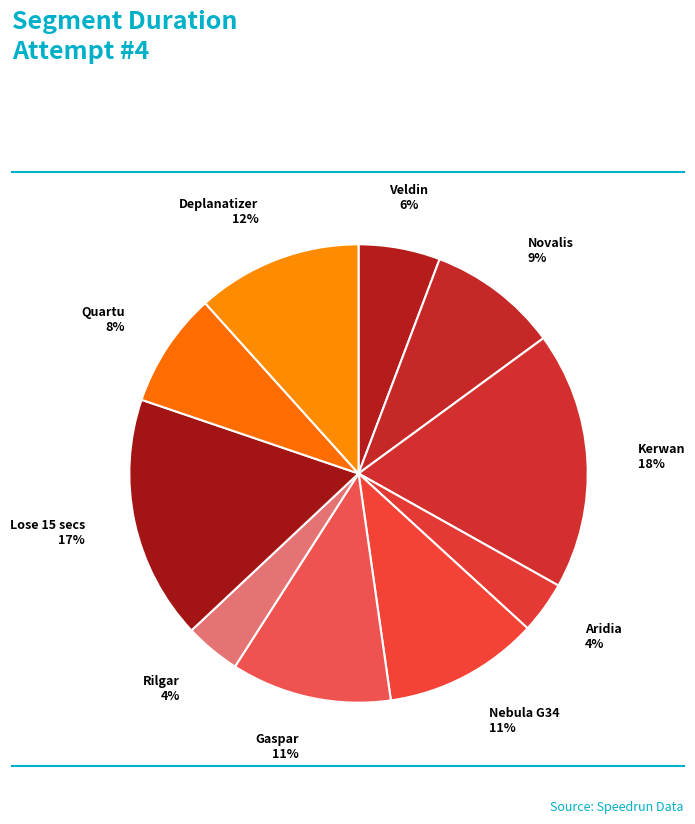

Approximately how many times larger is the value at Veldin compared to Nebula G34?

0.5